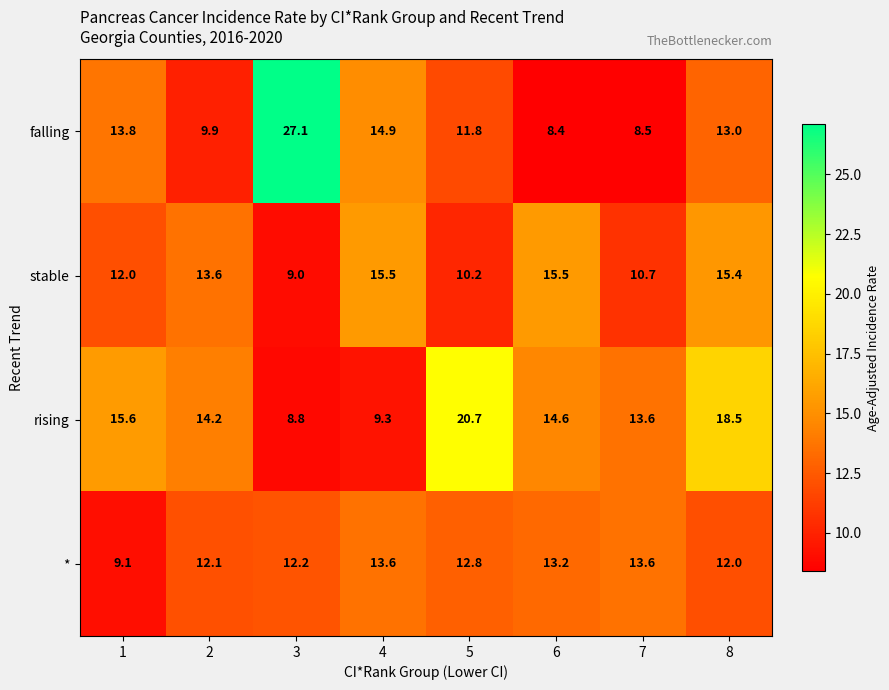

The * series shows 12.1 at 2. True or false?

True